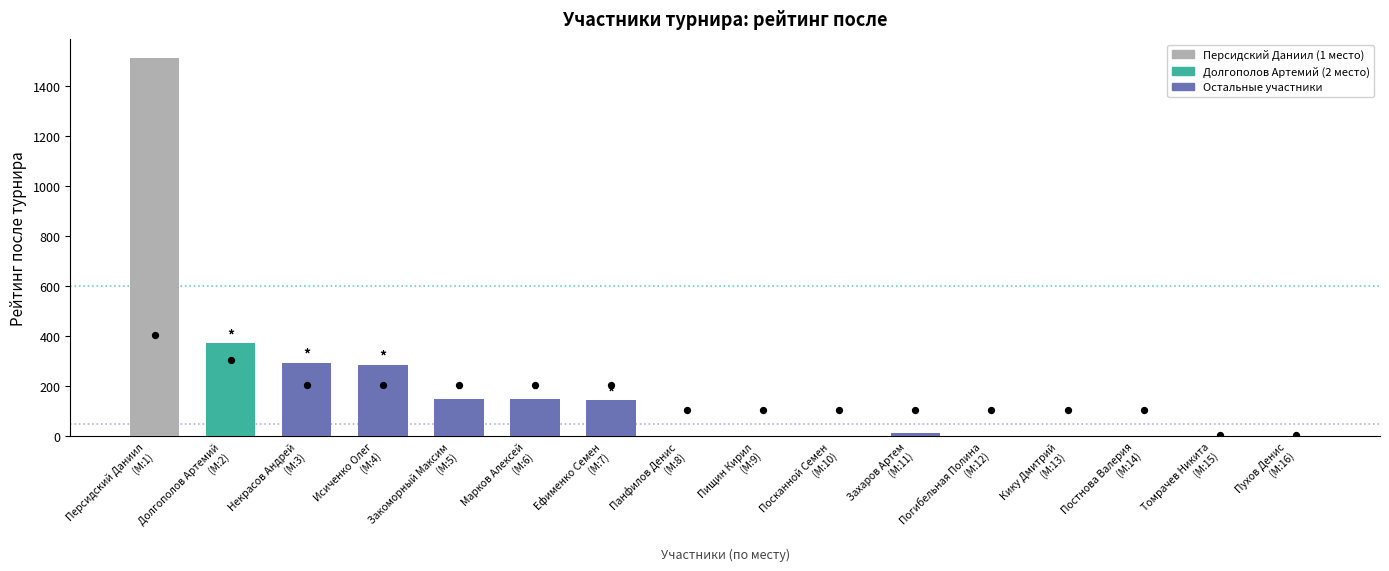

At how many categories does at least one series exceed 34?

7